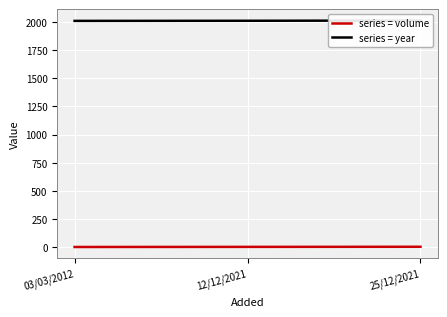

Which series has the largest total across all categories?

year